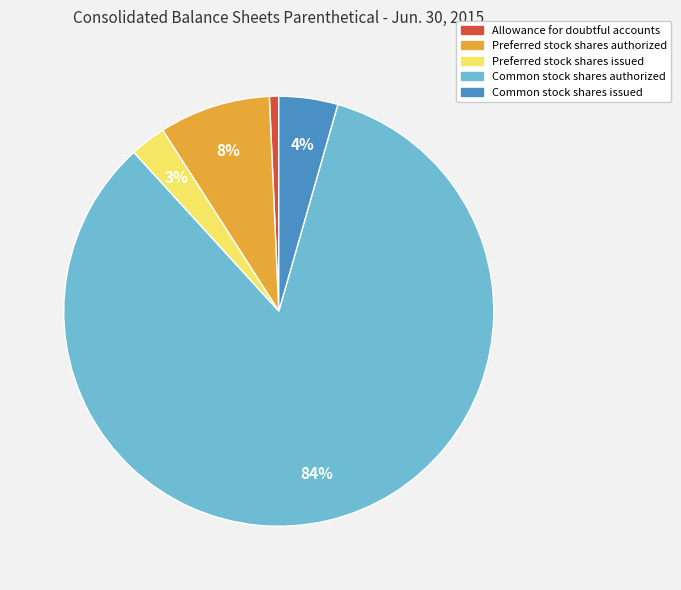

Count the number of slices in the pie.

5